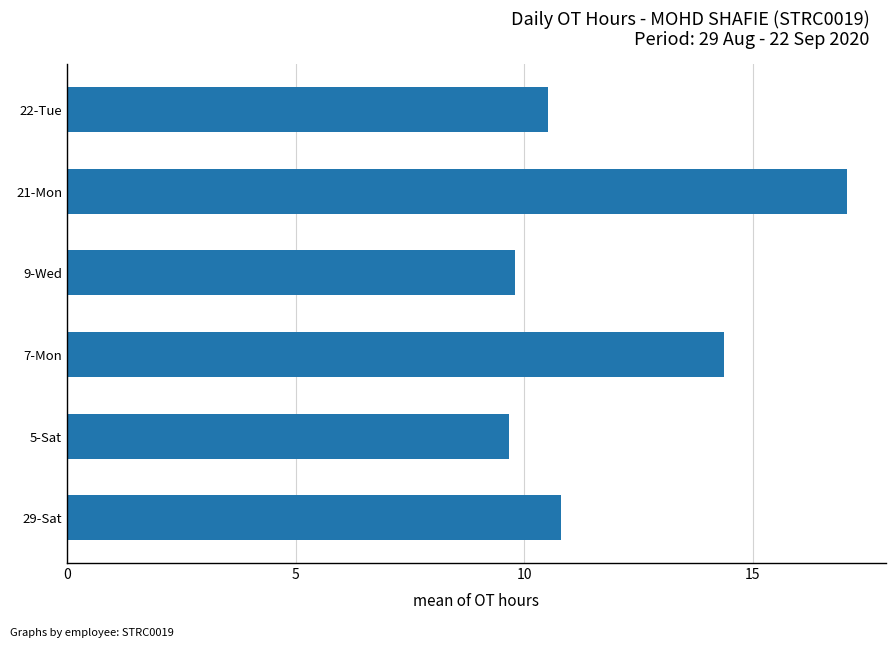

How many values are below 10?

2